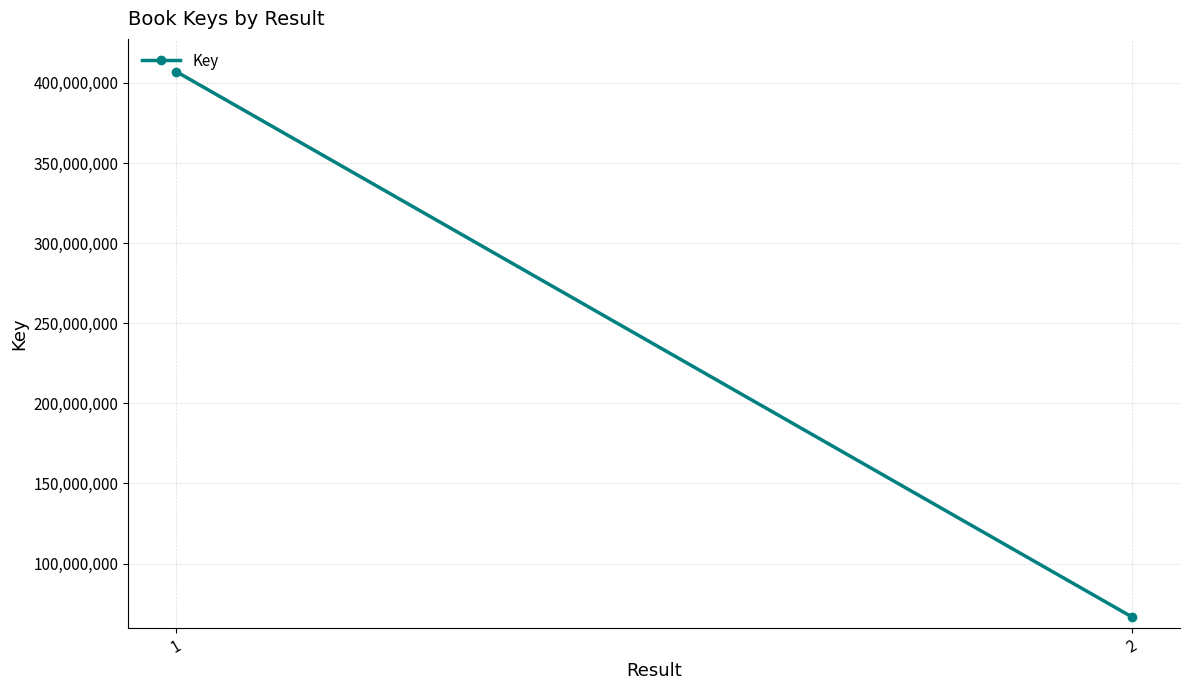

Reading left to right, transcribe all the data shown in this chart.

1=407124233	2=66598463